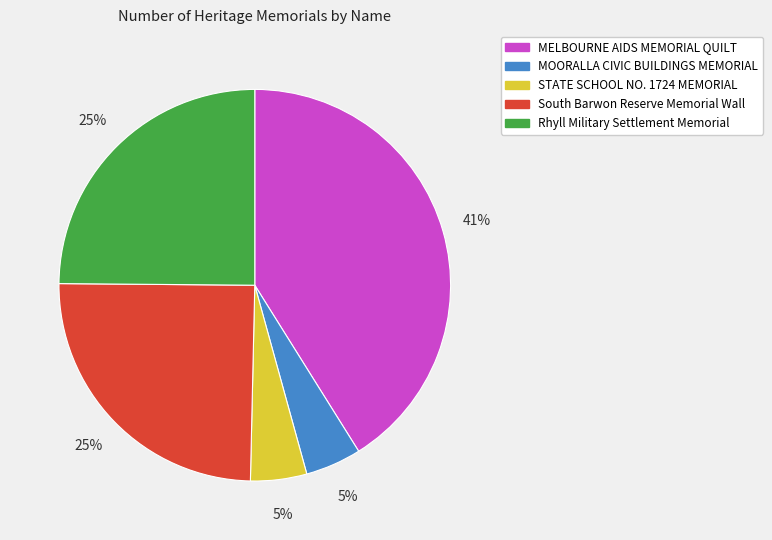

Approximately how many times larger is the value at South Barwon Reserve Memorial Wall compared to Rhyll Military Settlement Memorial?

1.0